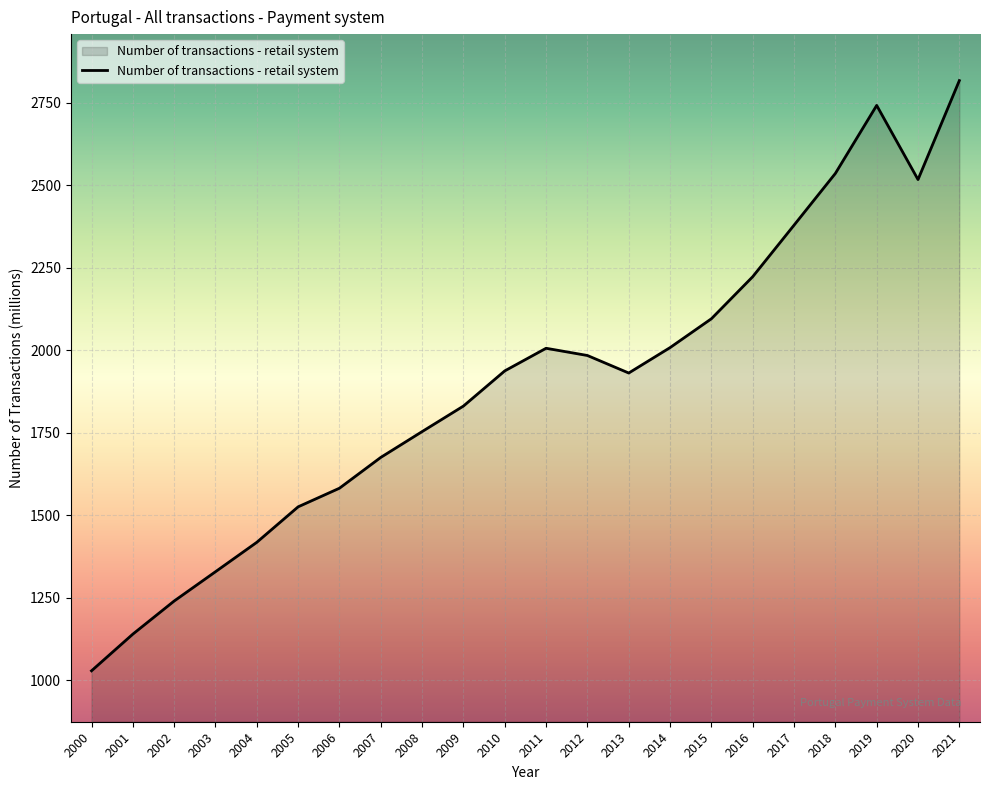

Count the number of values greater than 1937.

11